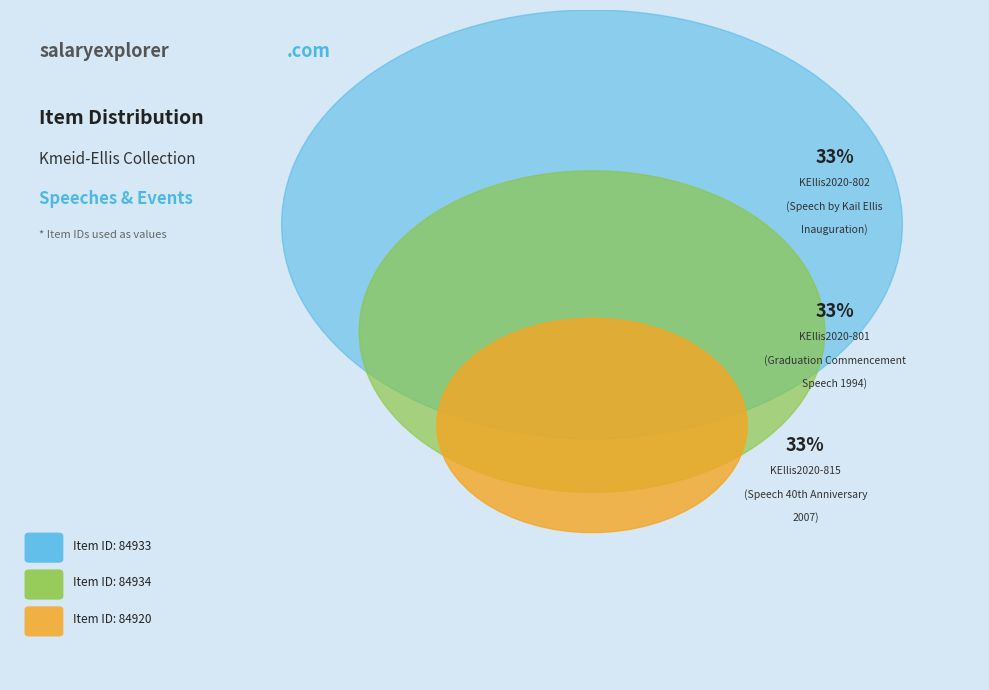

Is there a majority slice in this chart?

No